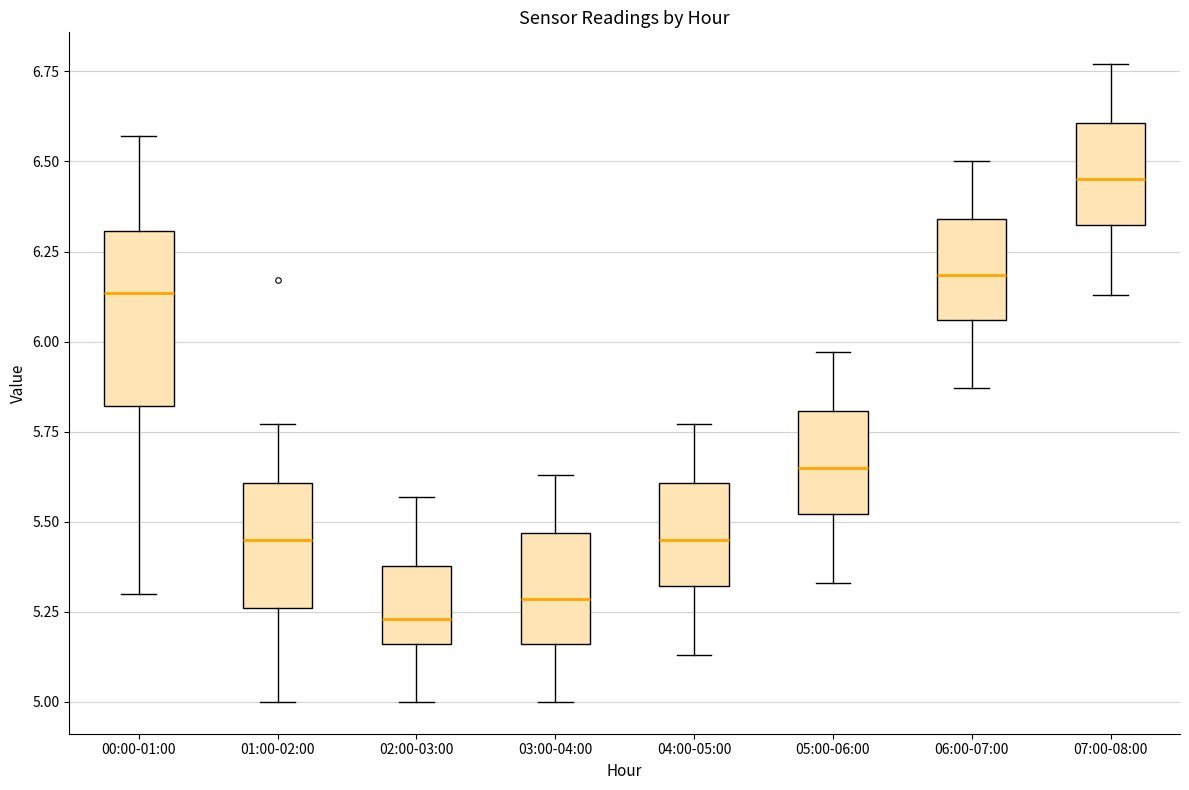

Which box's median line is the lowest?

02:00-03:00